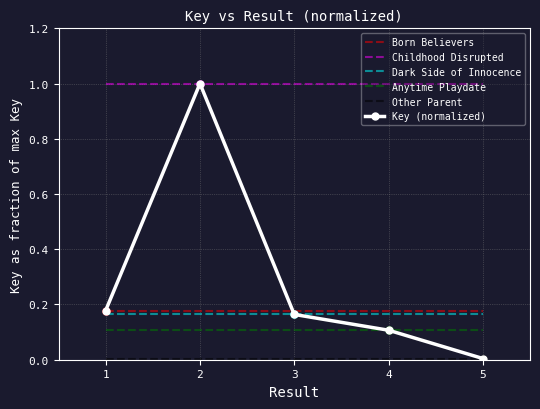

True or false: Anytime Playdate and Dark Side of Innocence intersect in this chart.

False